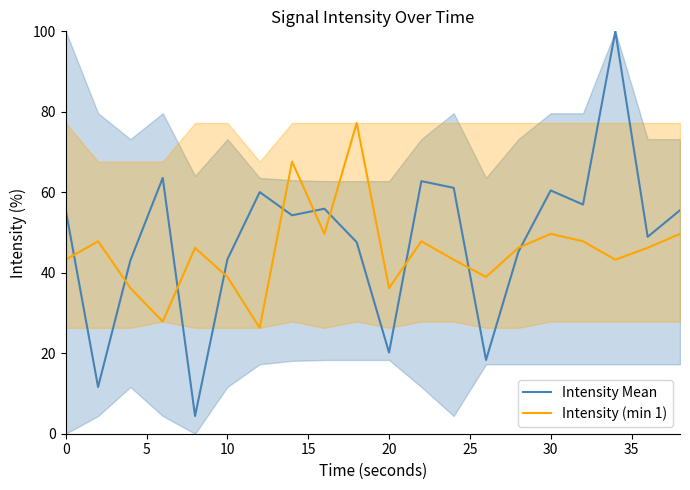

Read the Intensity Mean value at 30.

60.5